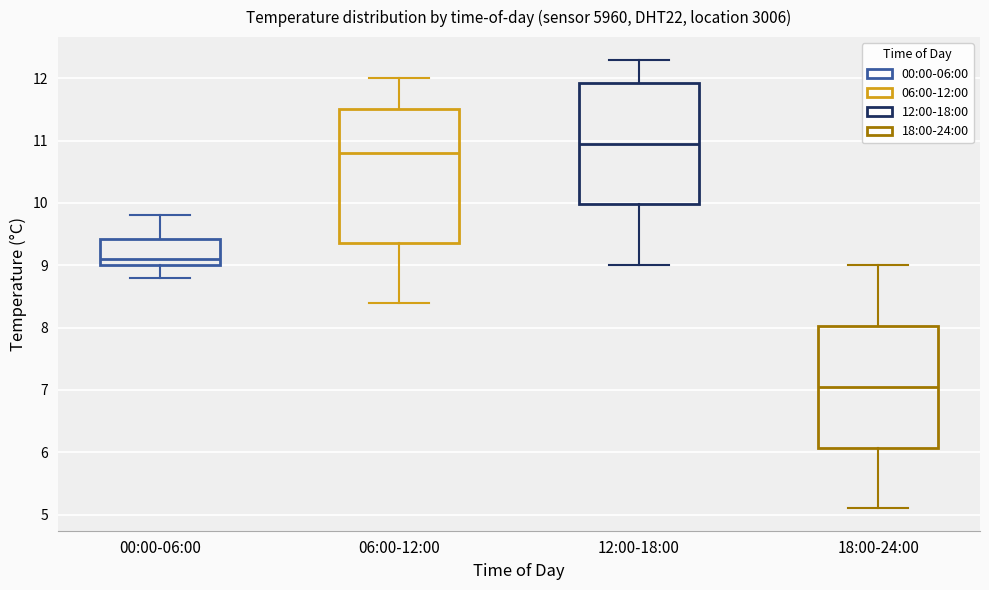

Comparing the boxes themselves (not the whiskers), which one is the tallest?

06:00-12:00